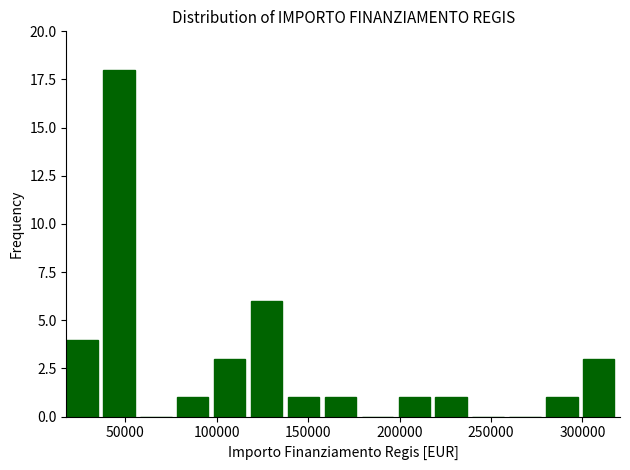

What is the height of the bar covering 300000 to 320000 on the x-axis? Neither the bar edges nor the heights are printed on the chart, so give them approximately, as read against the axes.

3